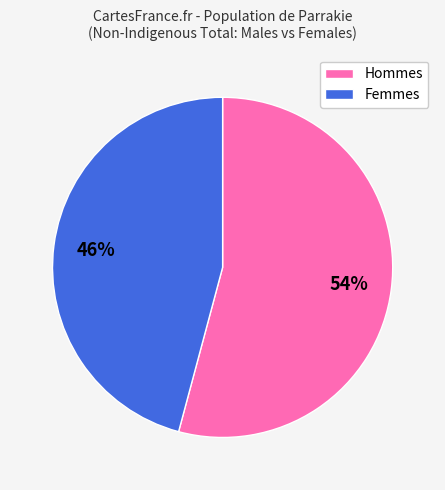

To the nearest percent, what is the difference between the largest and smallest slice percentages?

8%